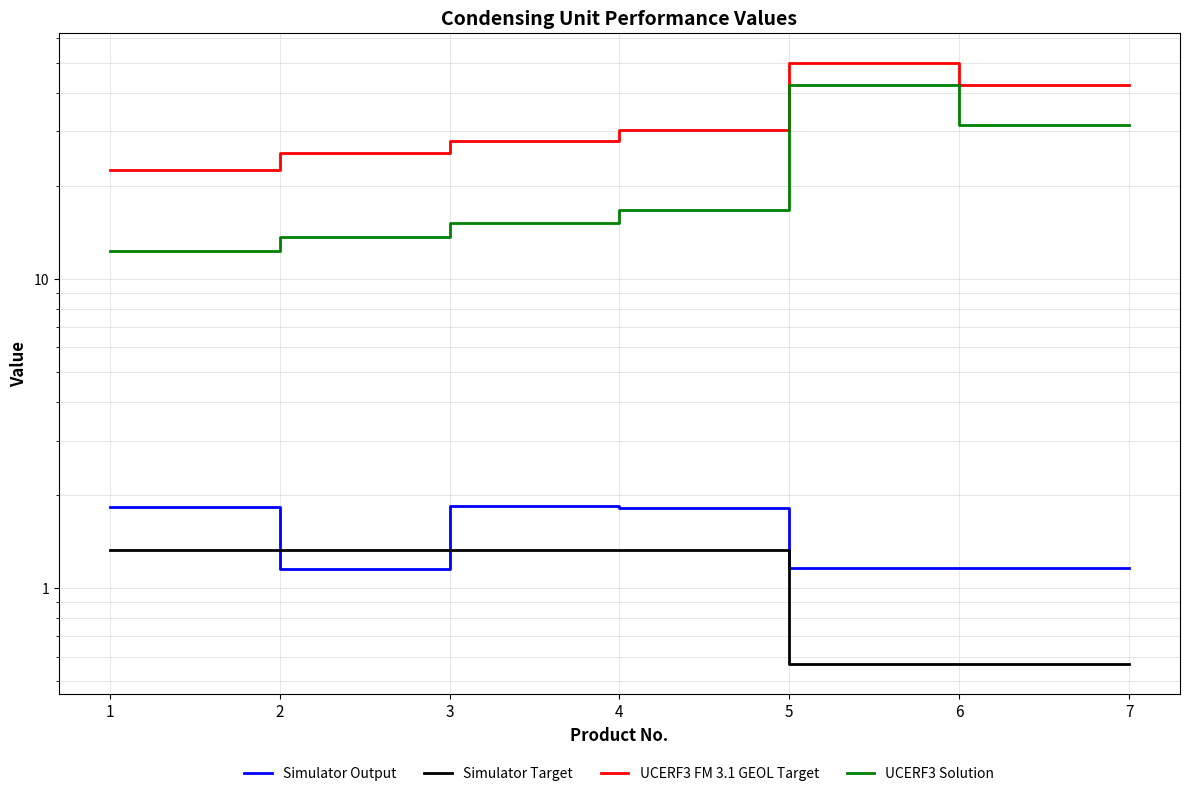

How many Simulator Output values are between 1 and 2?

7